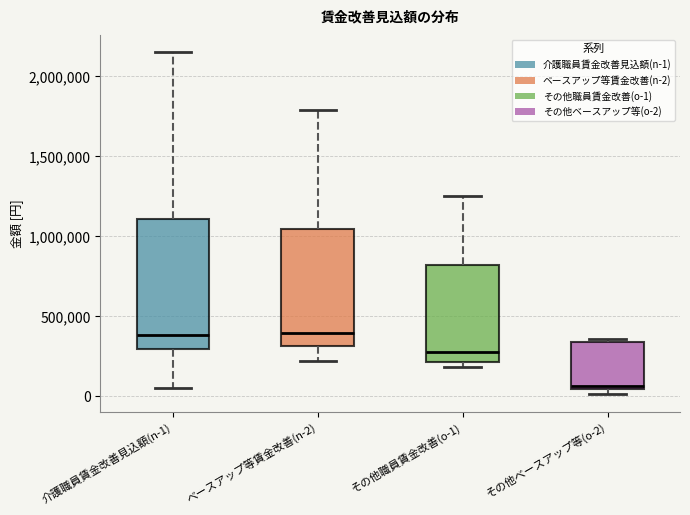

Which box is the tallest, from its lower edge to its upper edge?

介護職員賃金改善見込額(n-1)